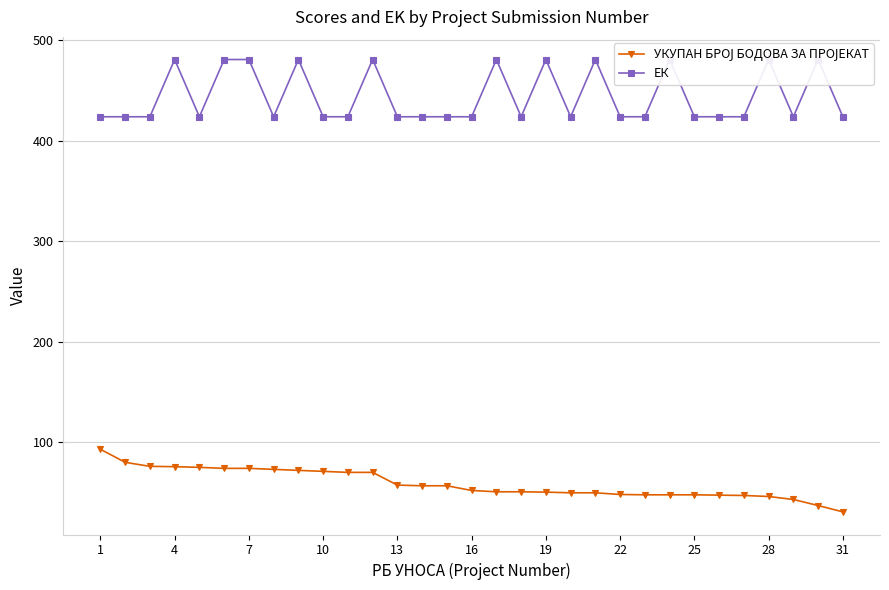

What is the lowest value of the УКУПАН БРОЈ БОДОВА ЗА ПРОЈЕКАТ series?

30.7